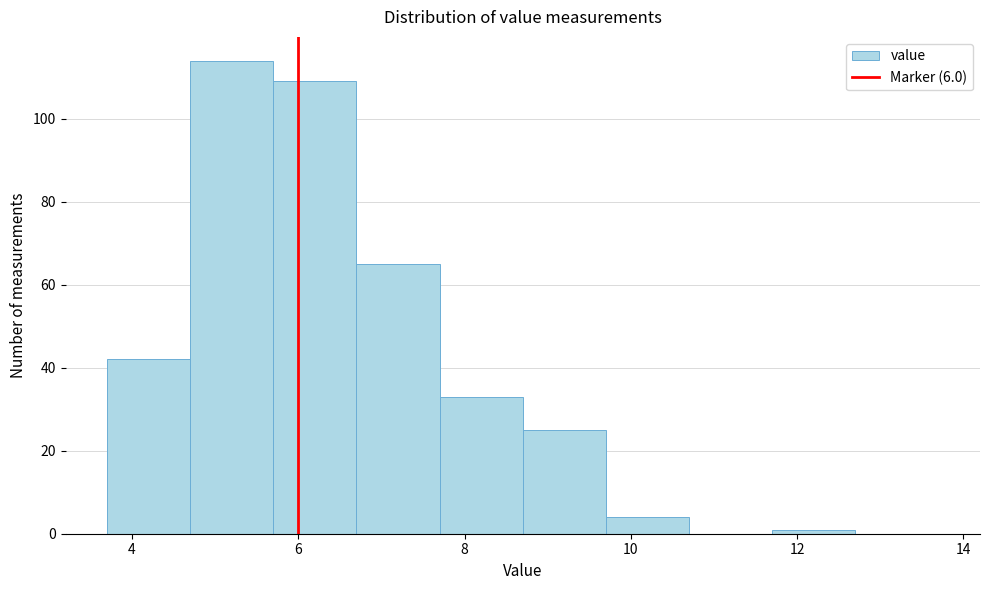

Over which range of the x-axis is the bar tallest?

4.7 to 5.7